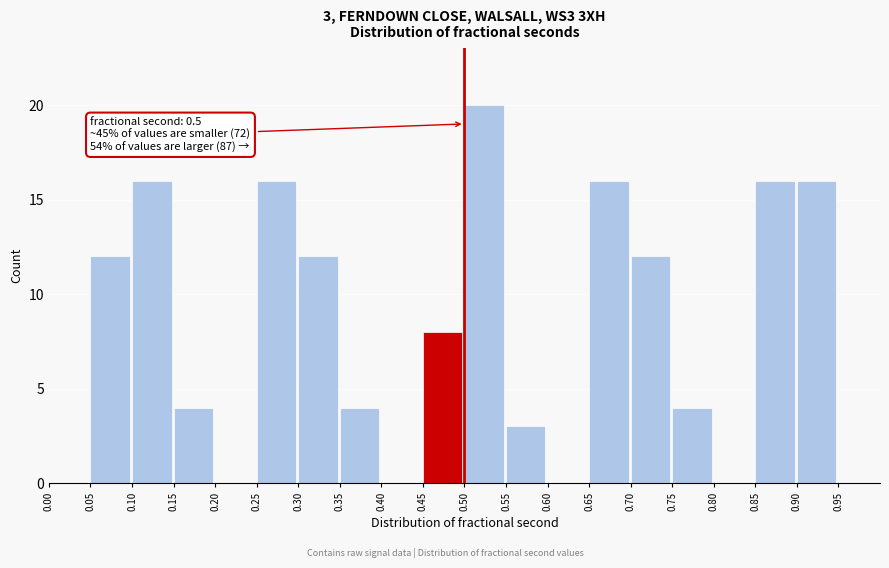

Which range on the x-axis has the tallest bar?

0.50 to 0.55